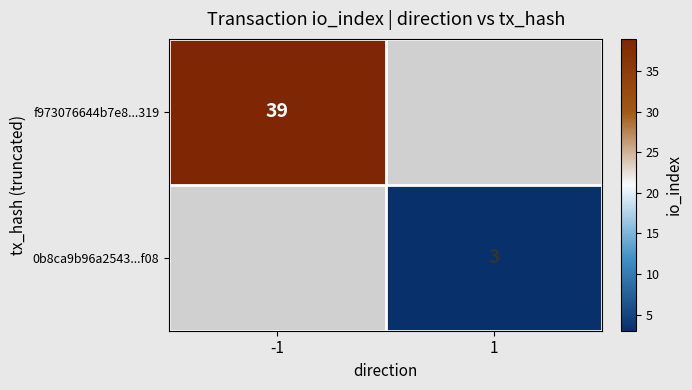

Which label corresponds to the smallest value in the chart?

1